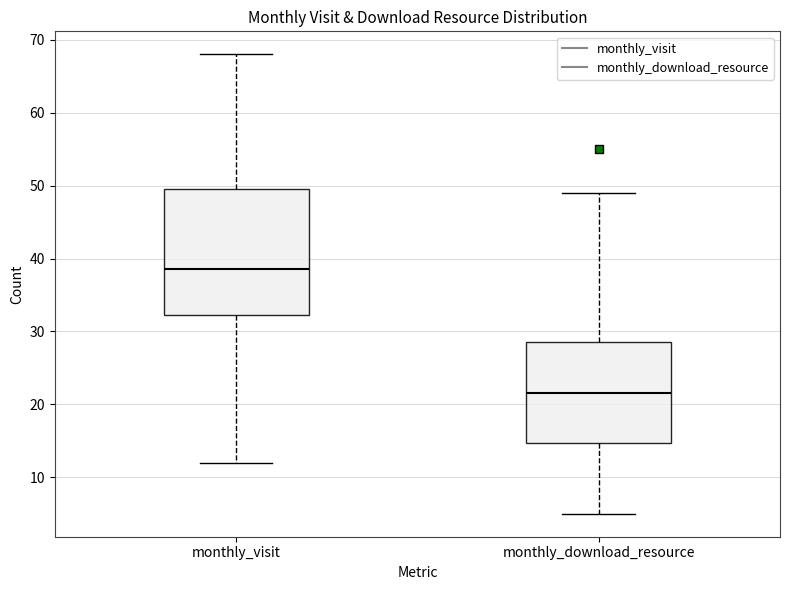

Where does the upper whisker of the box for monthly_visit end on the y-axis? The values are not printed on the chart, so give them approximately, as read against the axis.

68